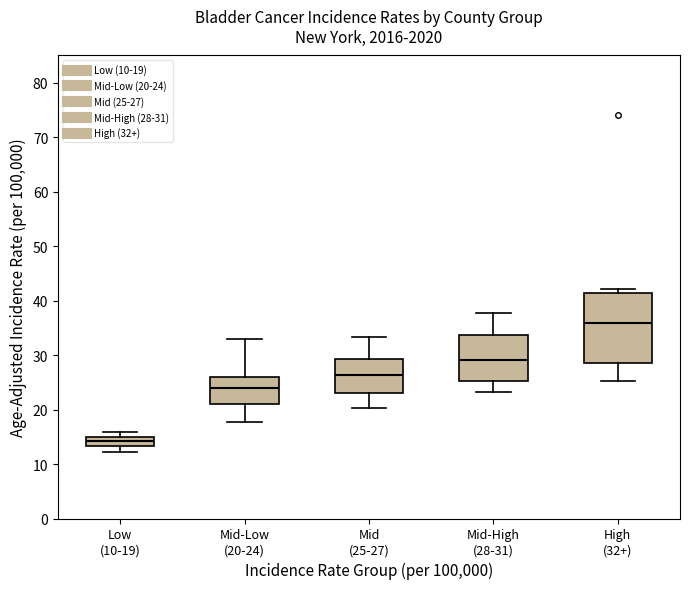

Reading left to right, transcribe this box plot: for each box, give where its median line is, the range the box spans, and where its two whiskers end, as read against the y-axis. The values are not printed on the chart, so give them approximately, as read against the axis.

Low (10-19): median 14, box 13 to 15, whiskers 12 to 16
Mid-Low (20-24): median 24, box 21 to 26, whiskers 18 to 33
Mid (25-27): median 26, box 23 to 29, whiskers 20 to 33
Mid-High (28-31): median 29, box 25 to 34, whiskers 23 to 38
High (32+): median 36, box 29 to 41, whiskers 25 to 42